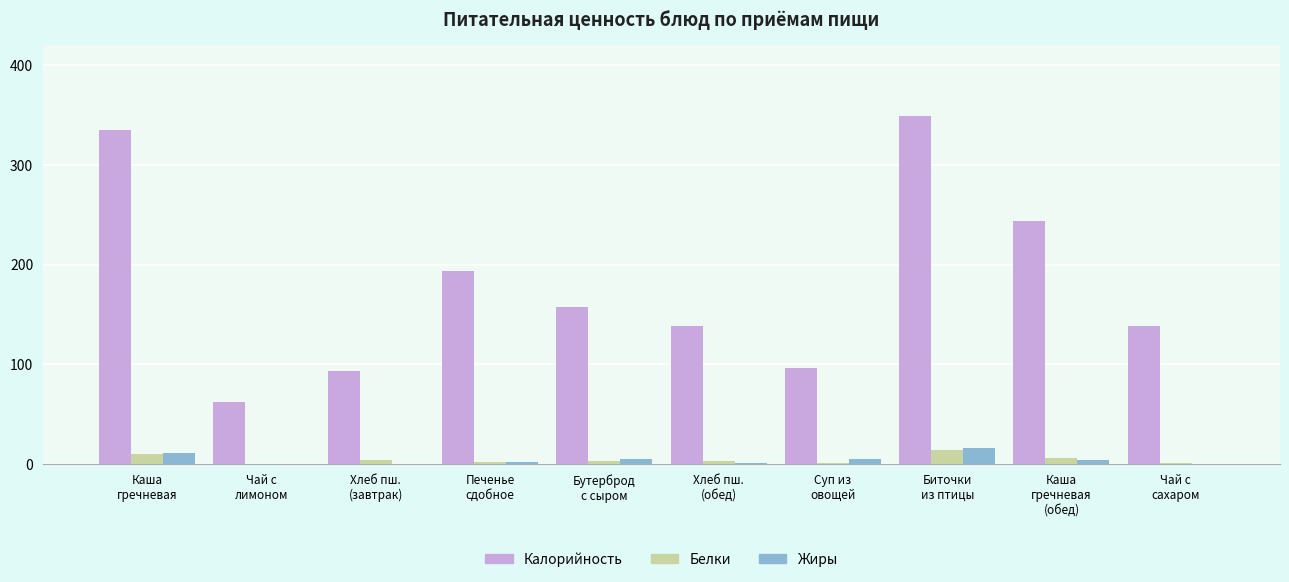

Which series has the largest total across all categories?

Калорийность